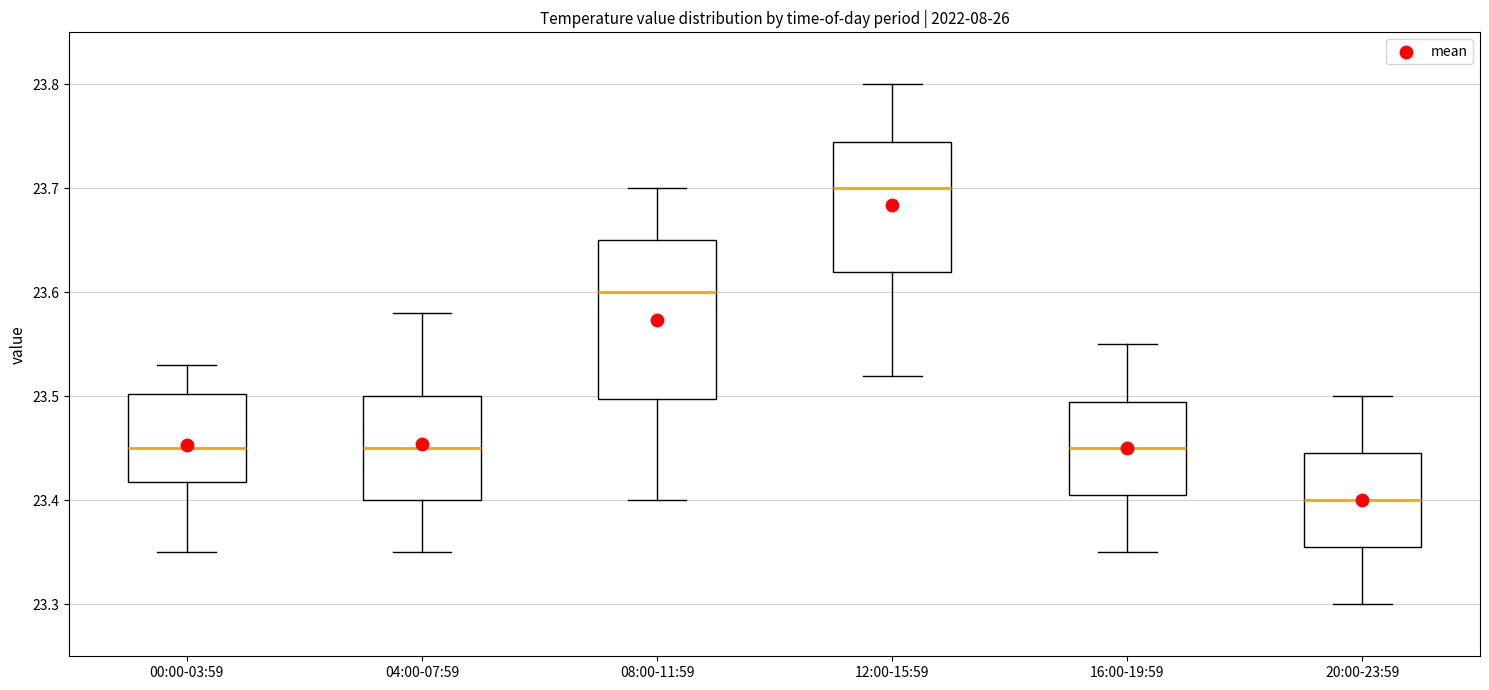

Where does the upper whisker of the box for 08:00-11:59 end on the y-axis? The values are not printed on the chart, so give them approximately, as read against the axis.

23.70